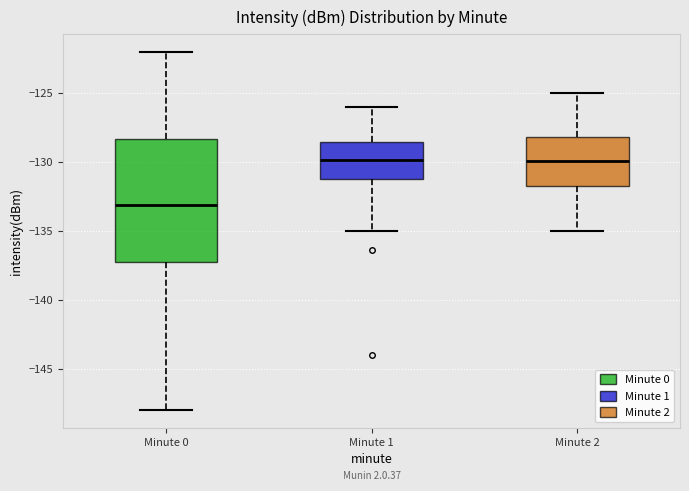

Comparing the boxes themselves (not the whiskers), which one is the tallest?

Minute 0